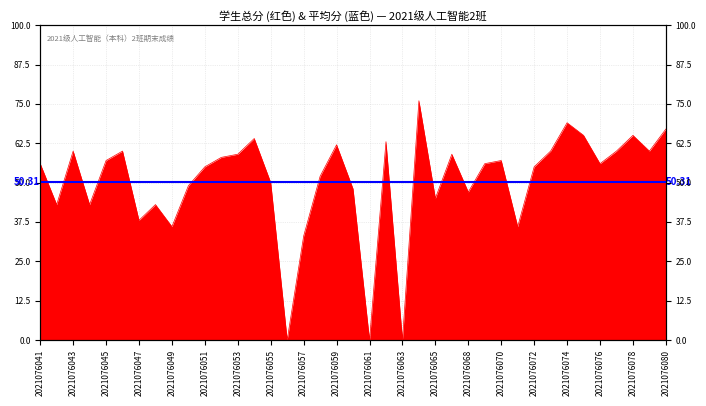

Reading left to right, what are all the values shown in this chart?

56	43	60	43	57	60	38	43	36	49	55	58	59	64	50	0	33	52	62	48	0	63	0	76	45	59	47	56	57	36	55	60	69	65	56	60	65	60	67